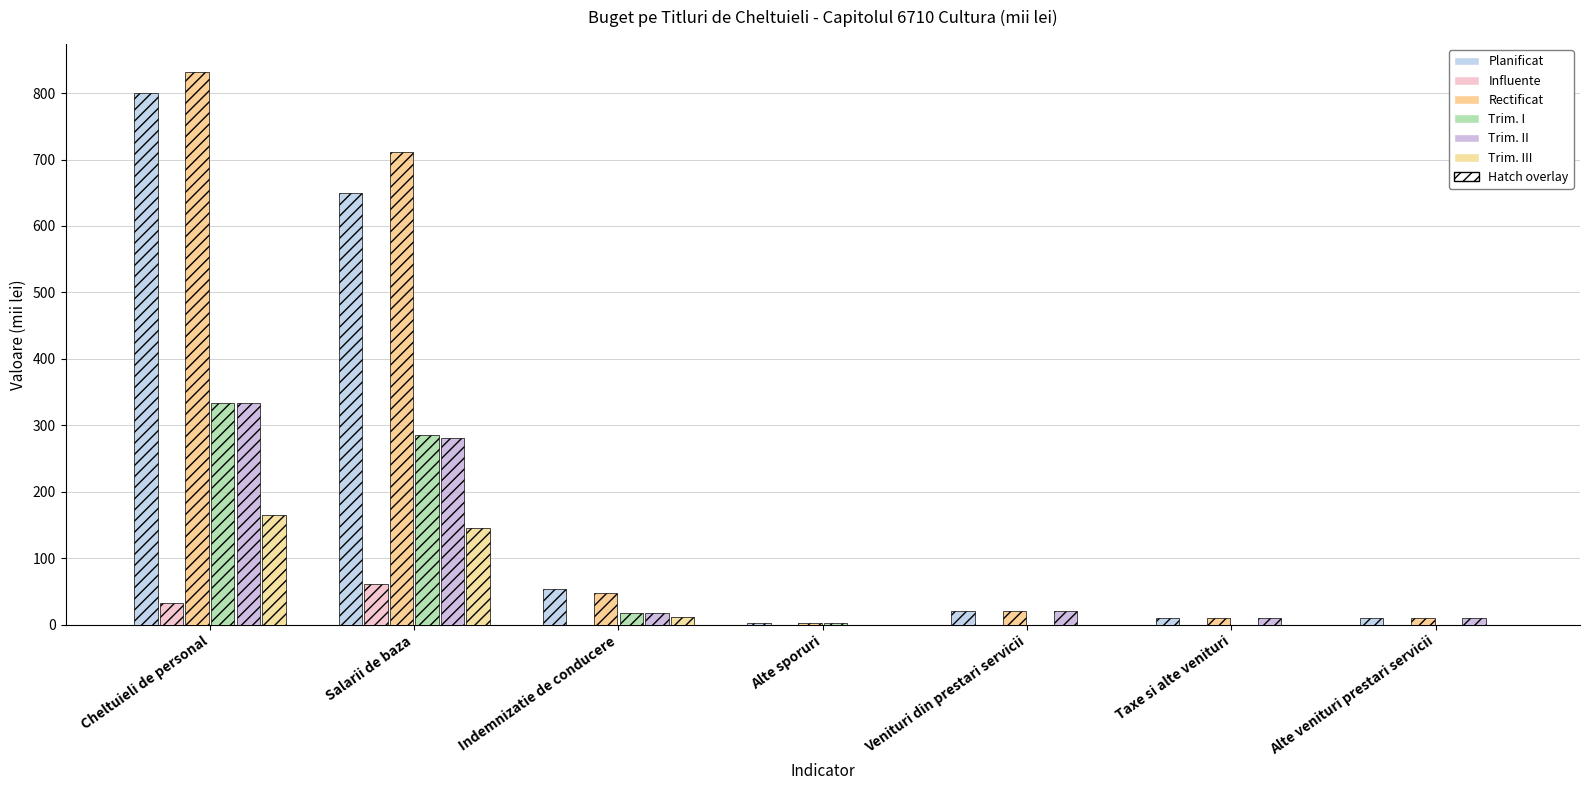

Is it true that Influente equals 32.0 at Cheltuieli de personal?

True